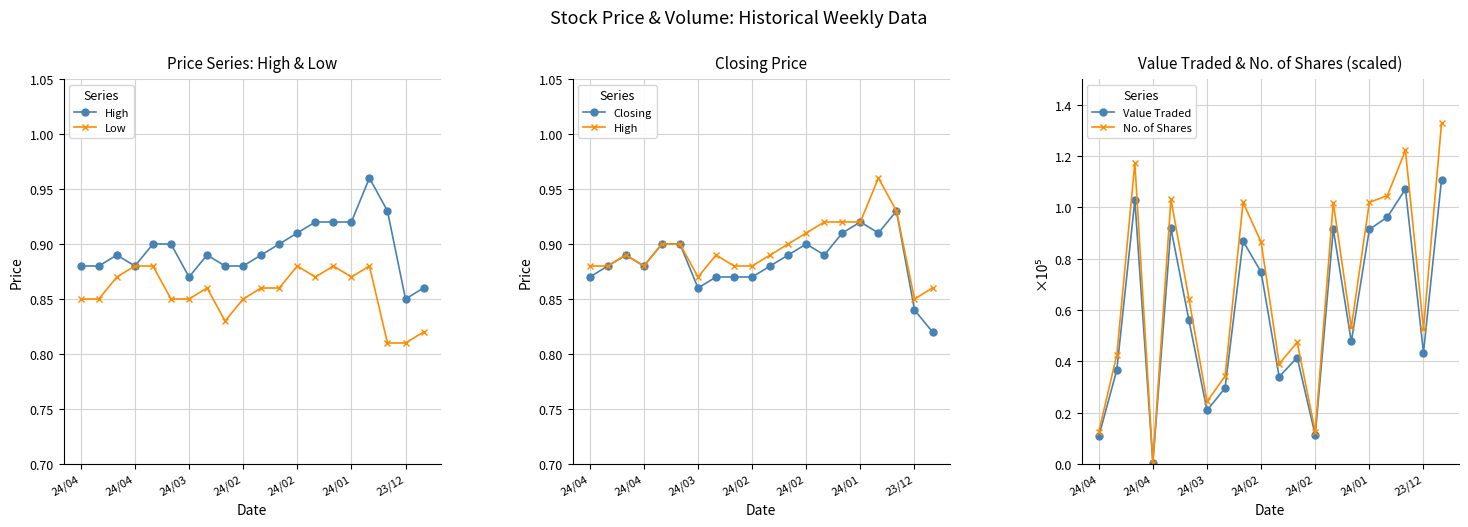

What is the label of the 12th point from the left?

11